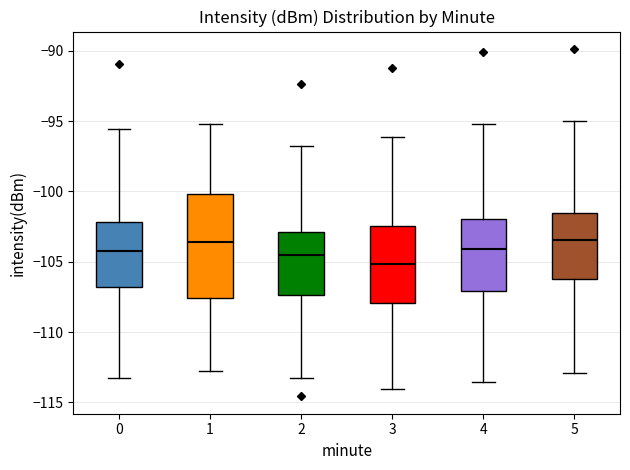

Reading left to right, transcribe this box plot: for each box, give where its median line is, the range the box spans, and where its two whiskers end, as read against the y-axis. The values are not printed on the chart, so give them approximately, as read against the axis.

0: median -104.0, box -107.0 to -102.0, whiskers -113.5 to -95.5
1: median -103.5, box -107.5 to -100.0, whiskers -113.0 to -95.0
2: median -104.5, box -107.5 to -103.0, whiskers -113.0 to -97.0
3: median -105.0, box -108.0 to -102.5, whiskers -114.0 to -96.0
4: median -104.0, box -107.0 to -102.0, whiskers -113.5 to -95.0
5: median -103.5, box -106.0 to -101.5, whiskers -113.0 to -95.0